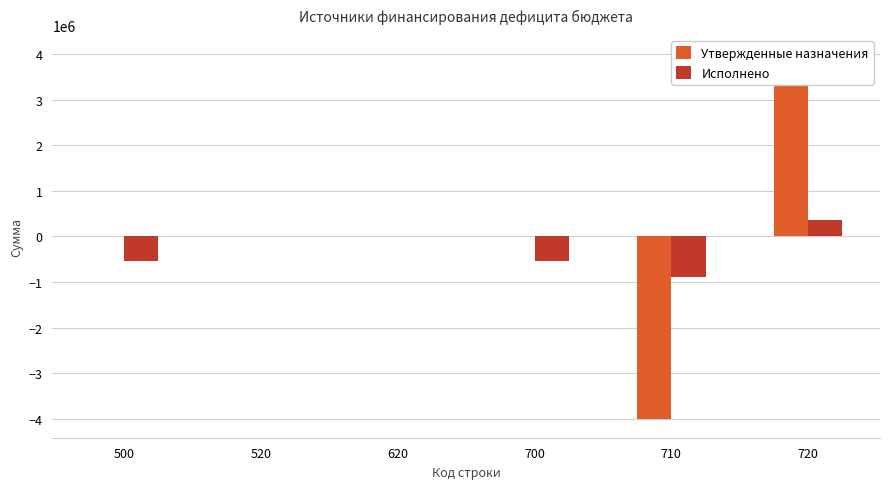

What is the difference between the second highest and minimum values in the Исполнено series?

891624.9